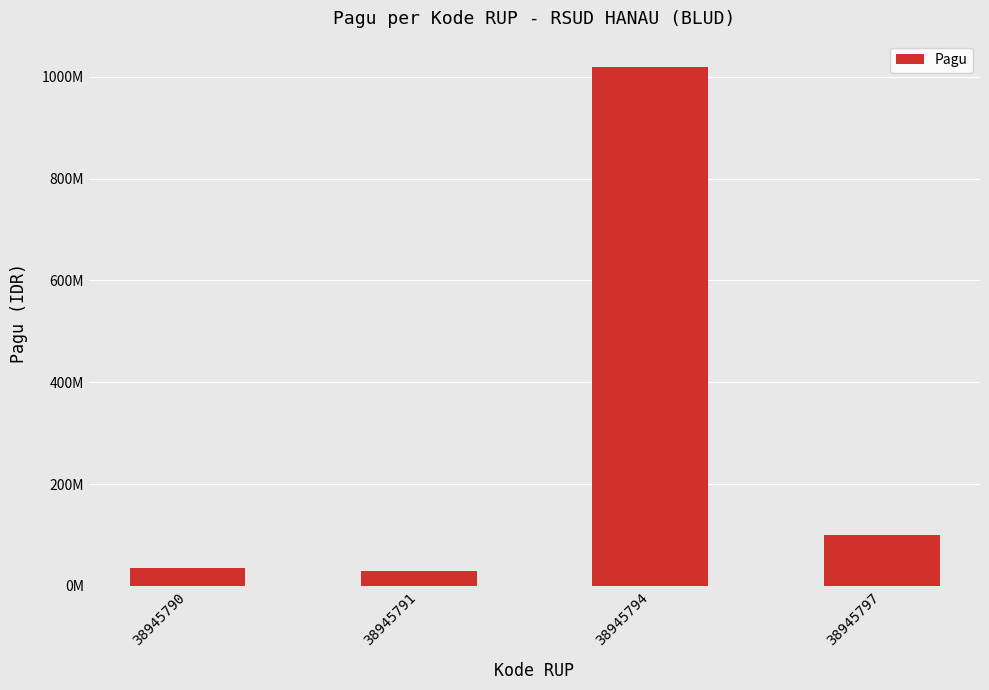

Reading left to right, transcribe all the data shown in this chart.

38945790=36000000	38945791=30000000	38945794=1020000000	38945797=100000000